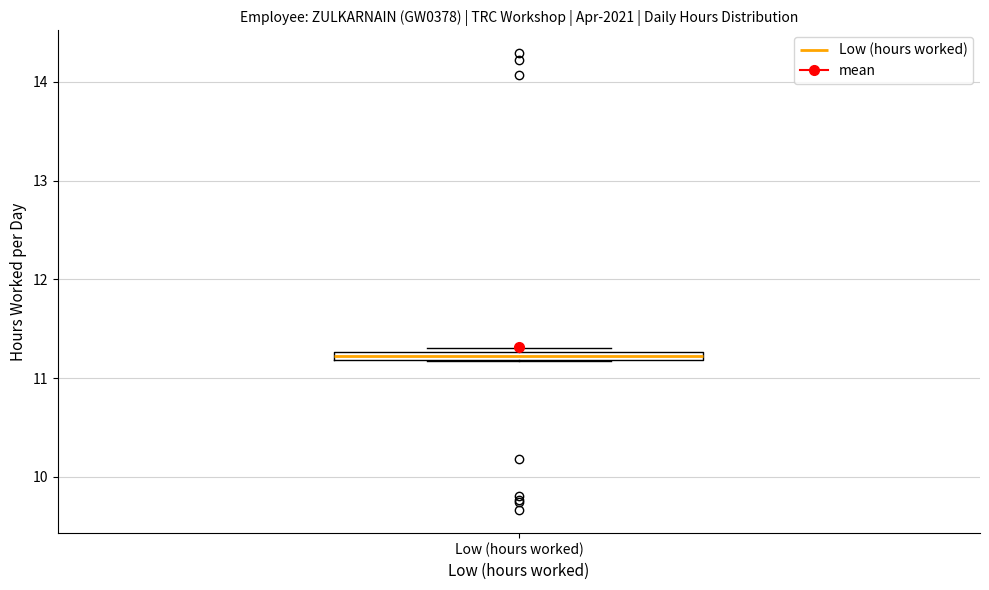

Where is the upper edge of the box for Low (hours worked) on the y-axis? The values are not printed on the chart, so give them approximately, as read against the axis.

11.3